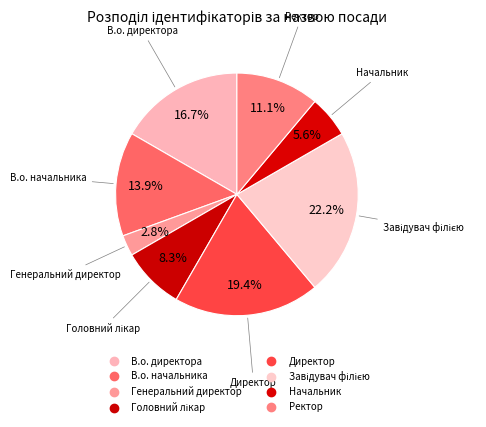

True or false: Завідувач філією accounts for 22% of the total.

True